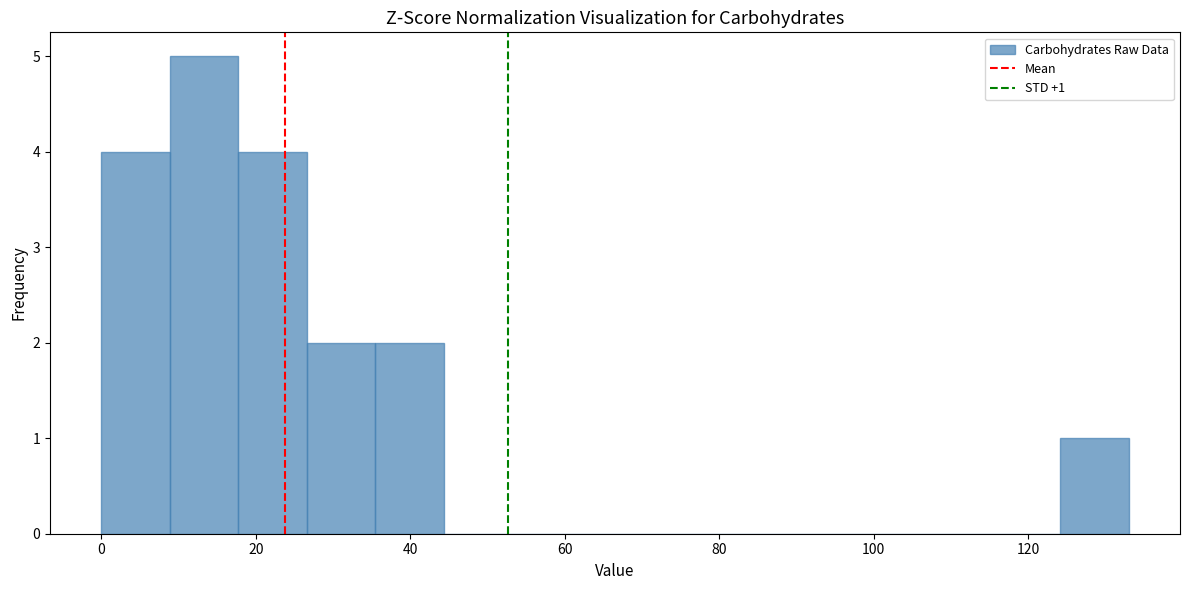

Which range on the x-axis has the tallest bar?

8 to 18